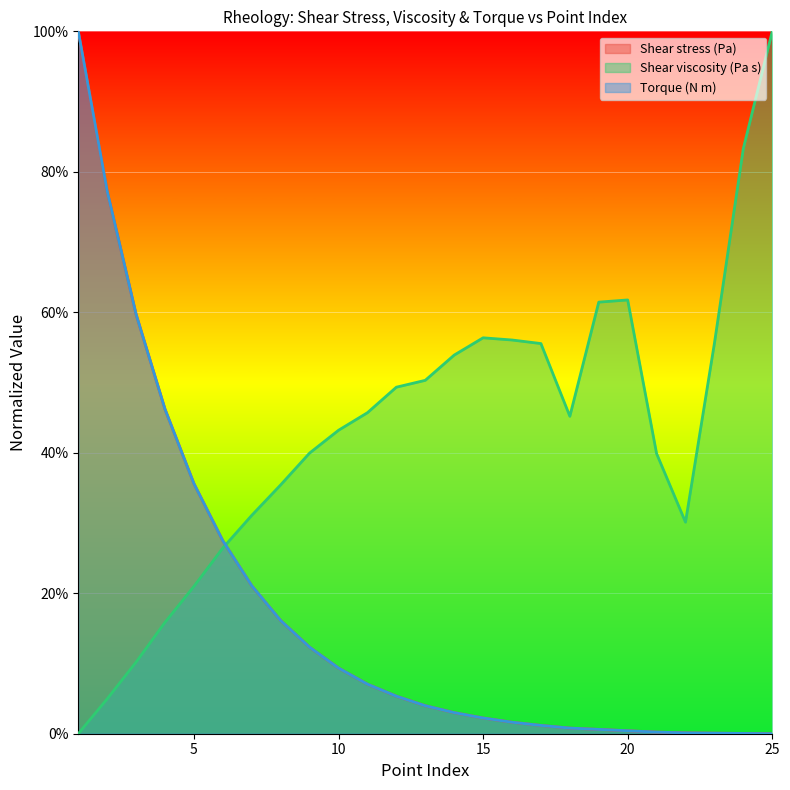

How many values in Shear stress (Pa) are above zero?

24